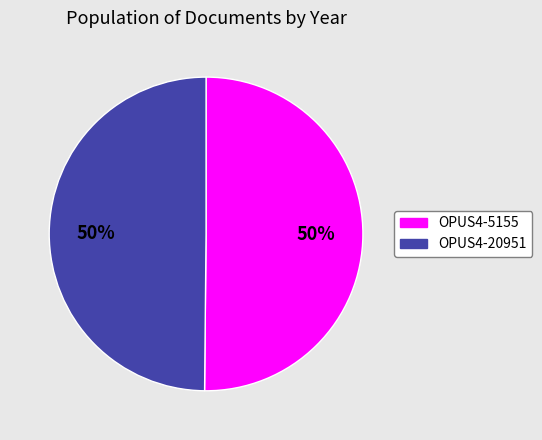

Is it true that OPUS4-5155 is 42% of the pie?

False